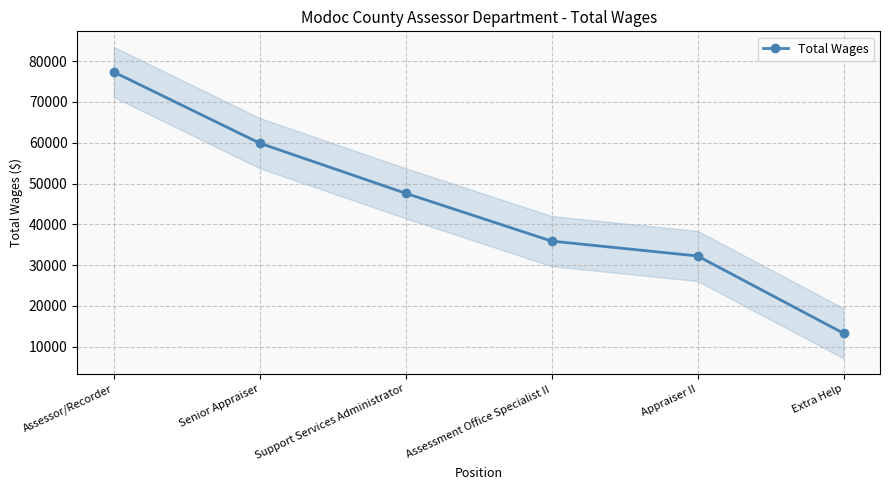

Reading right to left, extract all data points from this chart.

13293	32240	35891	47616	59904	77349